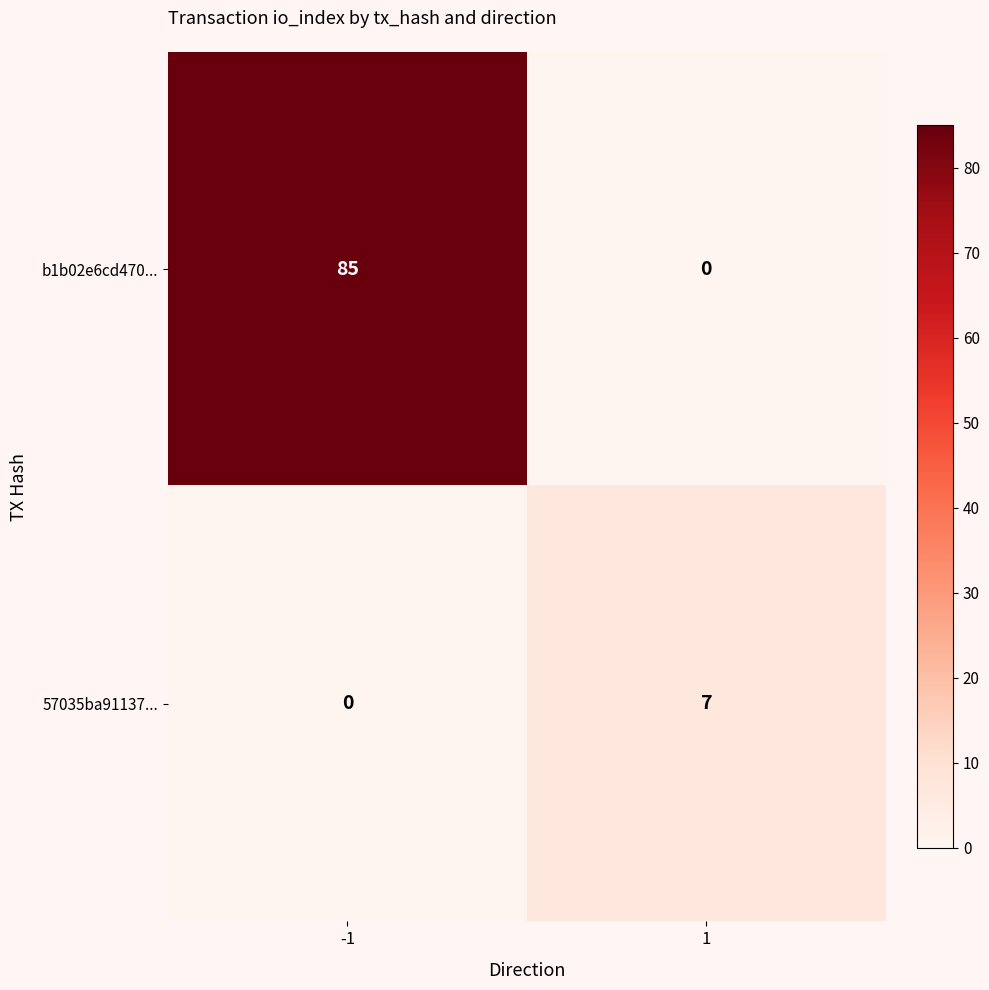

What is the difference between the maximum and minimum values in the 57035ba91137... series?

7